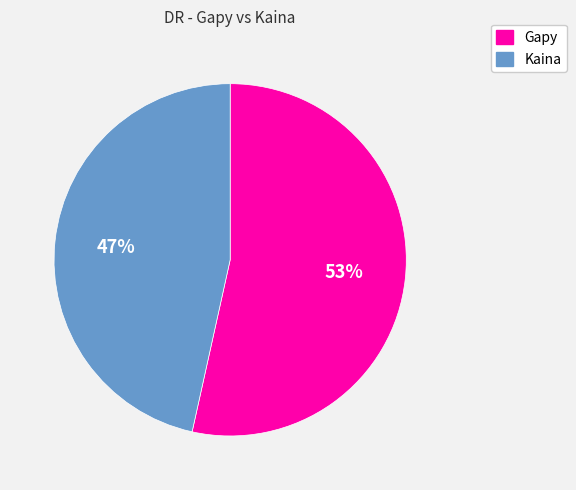

How many slices are in this pie chart?

2